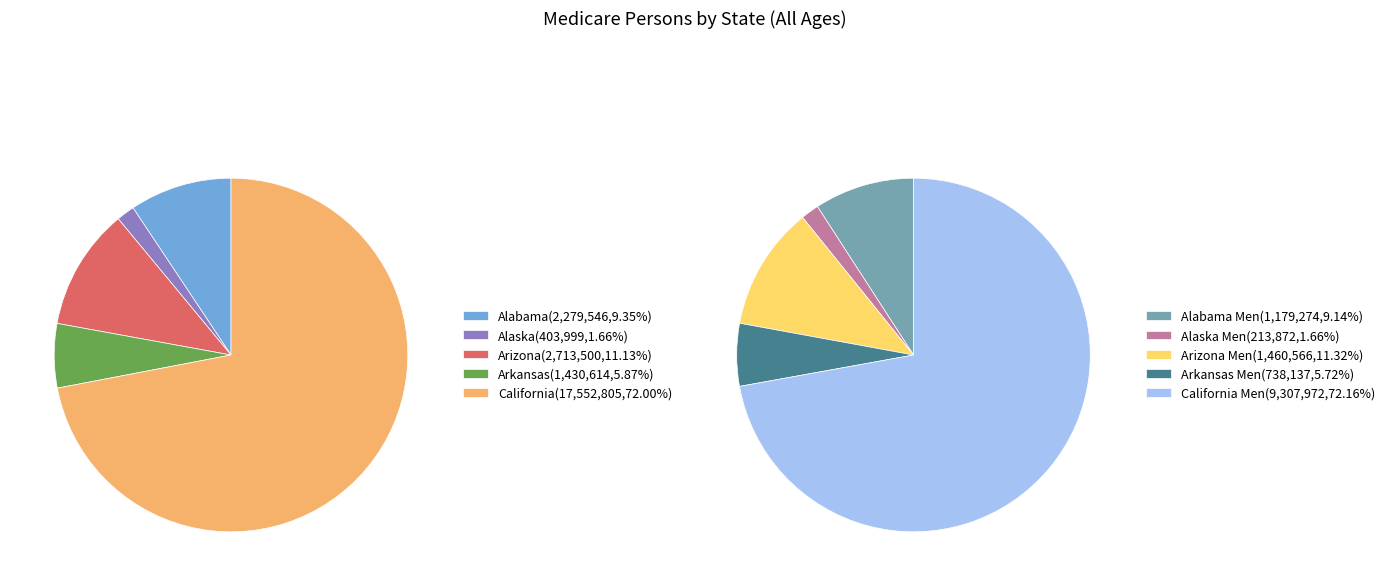

Which slice is the largest?

California